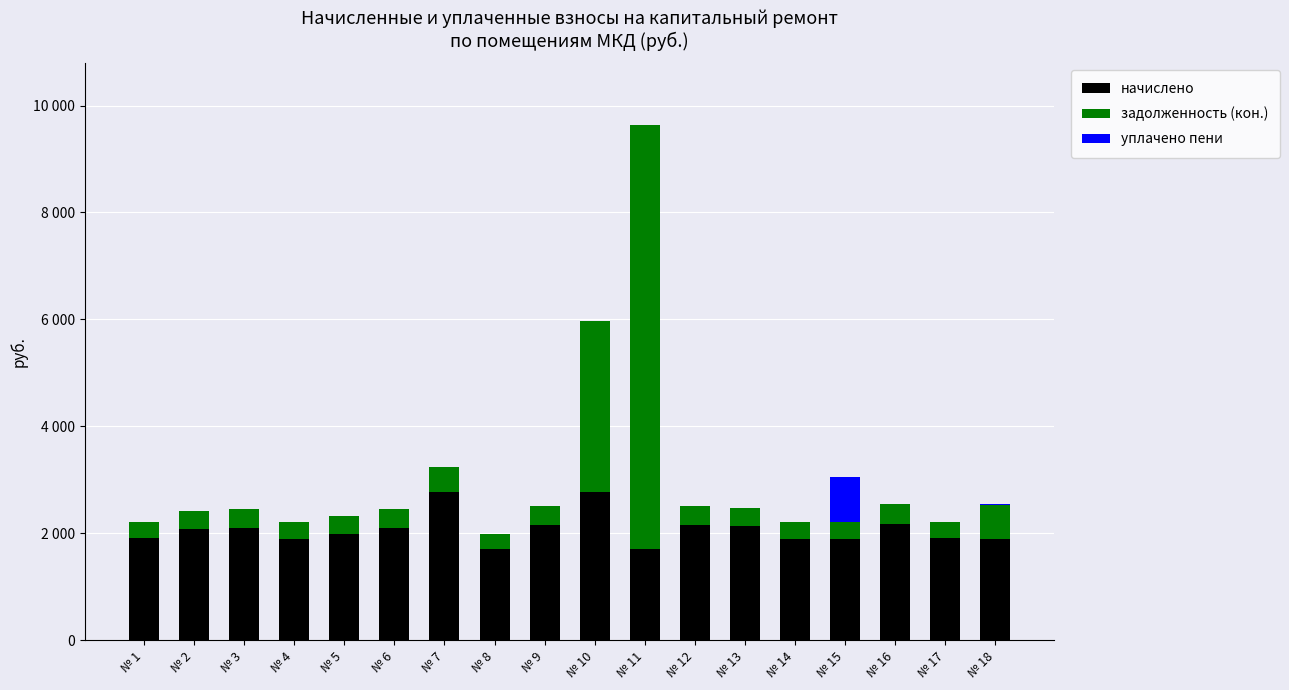

True or false: начислено has a value of 3141.6 at № 15.

False